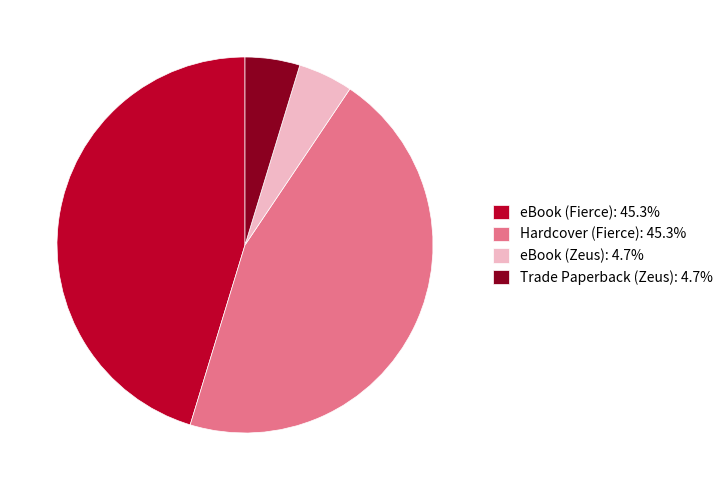

Does eBook (Zeus) account for over 50% of the chart?

No